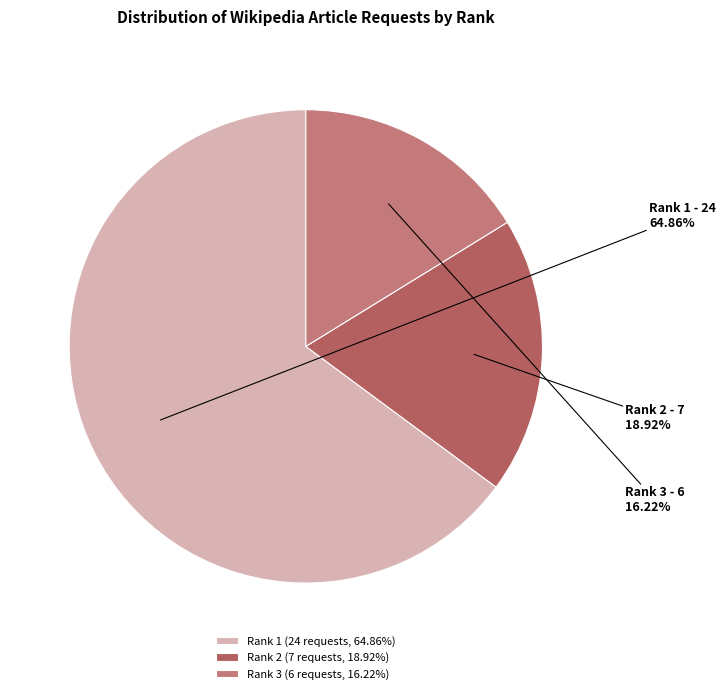

The Rank 2 slice represents 10% of the pie. True or false?

False